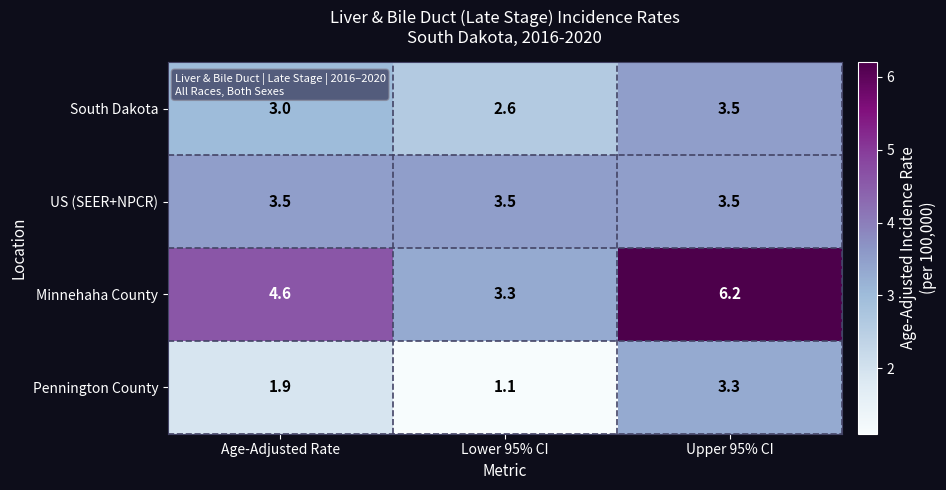

Reading right to left, extract all data points from this chart.

South Dakota: 3.5	2.6	3.0
US (SEER+NPCR): 3.5	3.5	3.5
Minnehaha County: 6.2	3.3	4.6
Pennington County: 3.3	1.1	1.9